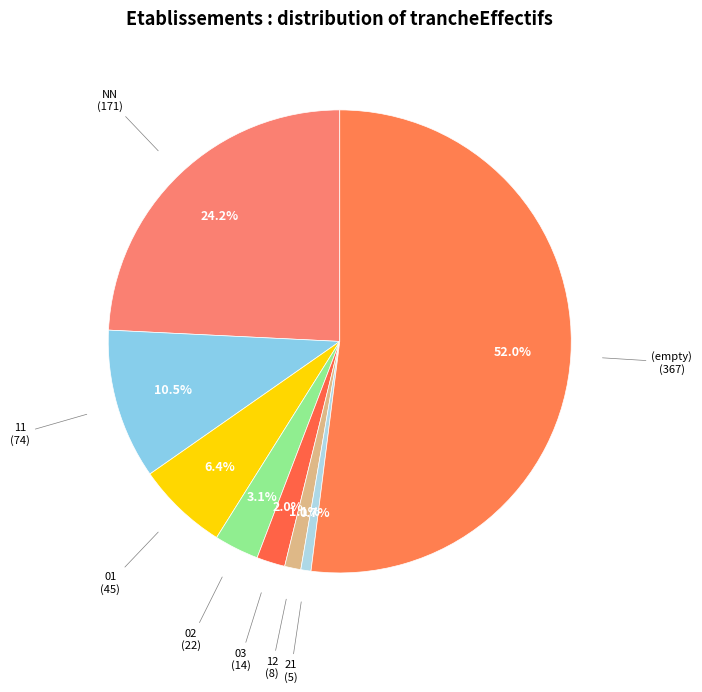

Count the number of slices in the pie.

8